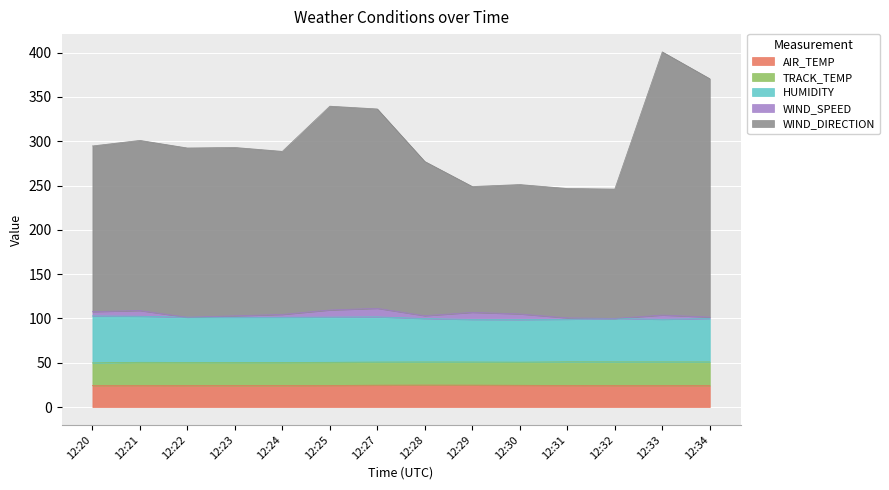

Is it true that AIR_TEMP equals 6.0 at 12:27?

False